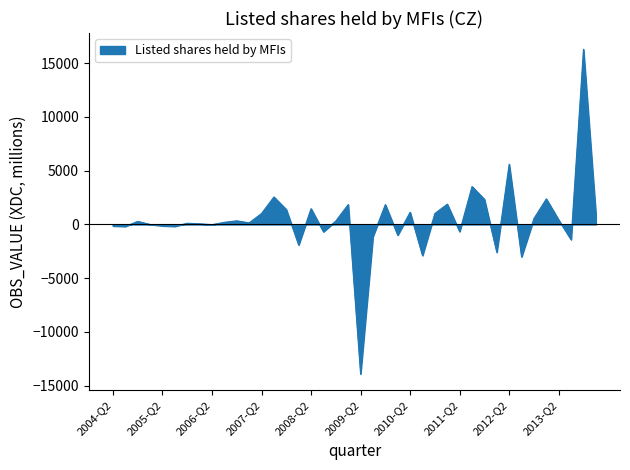

What is the difference between the maximum and minimum values?

30215